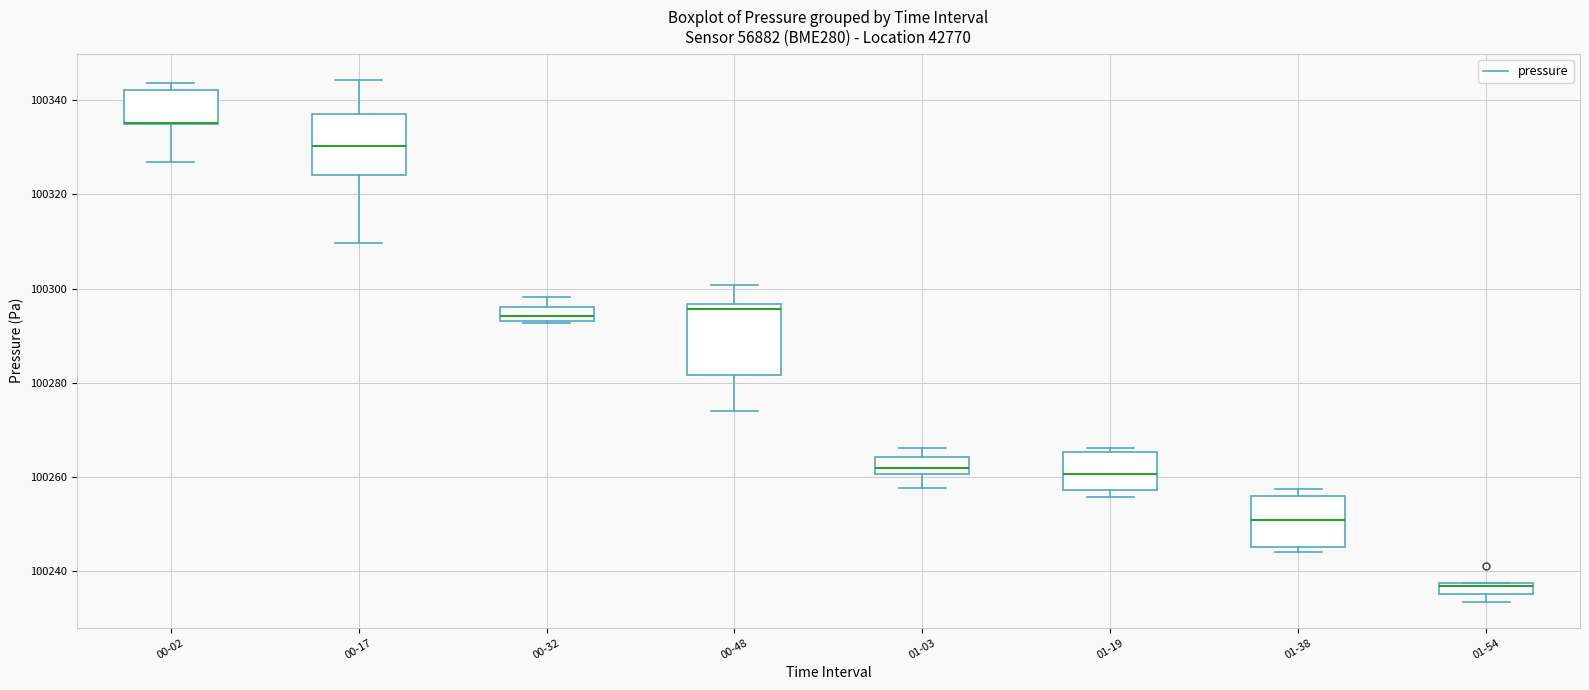

Where is the upper edge of the box for 01-38 on the y-axis? The values are not printed on the chart, so give them approximately, as read against the axis.

100256